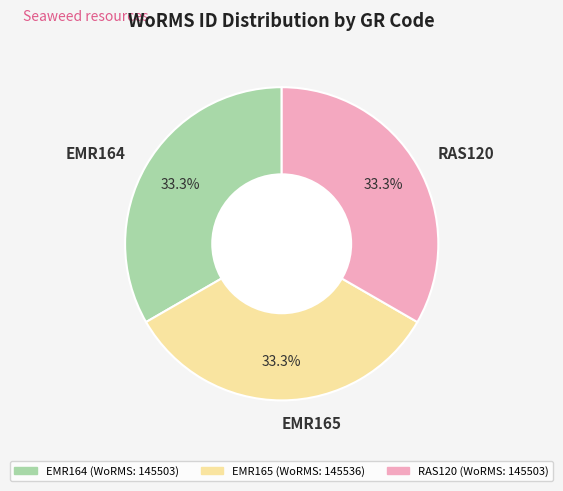

Approximately how many times larger is the value at EMR165 compared to RAS120?

1.0